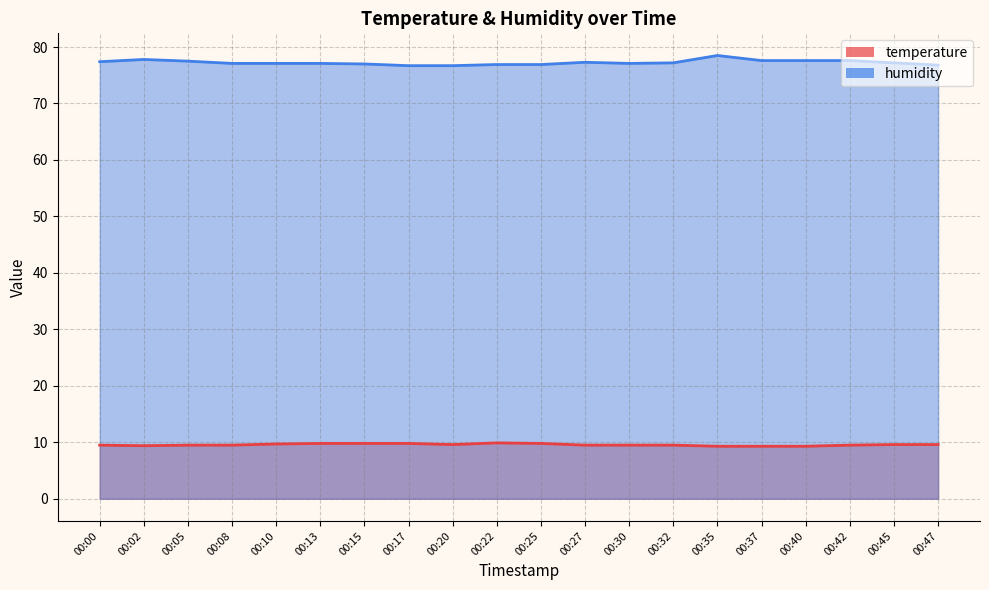

At which label does humidity first exceed 77?

00:00